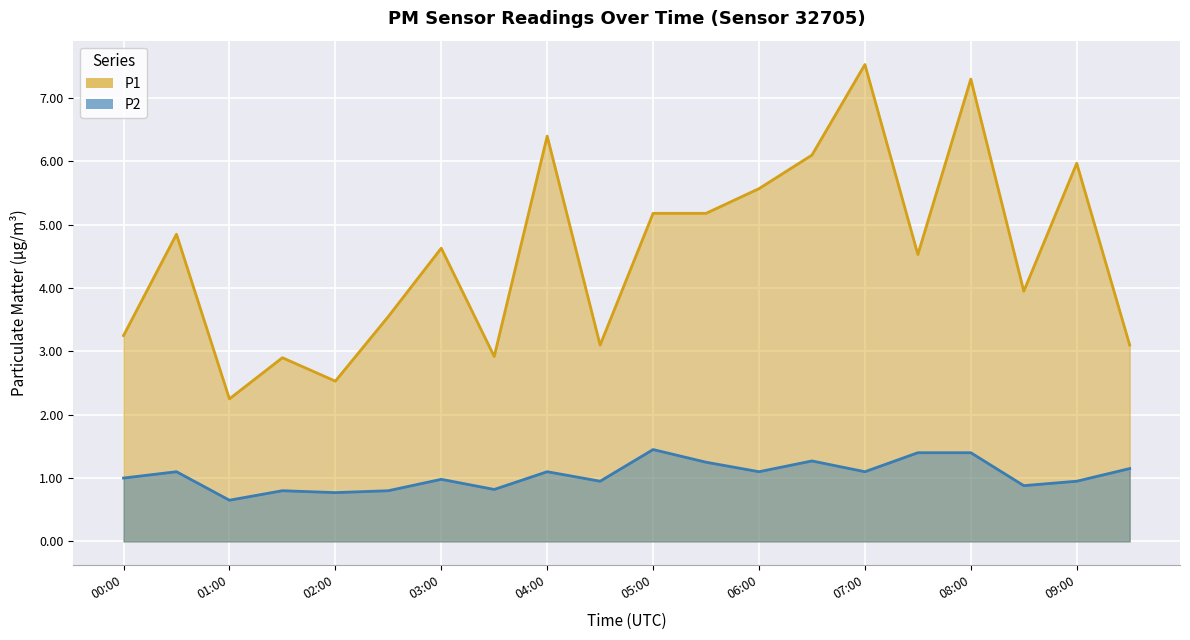

What is the spread (max minus min) of values at 07:00?

6.4